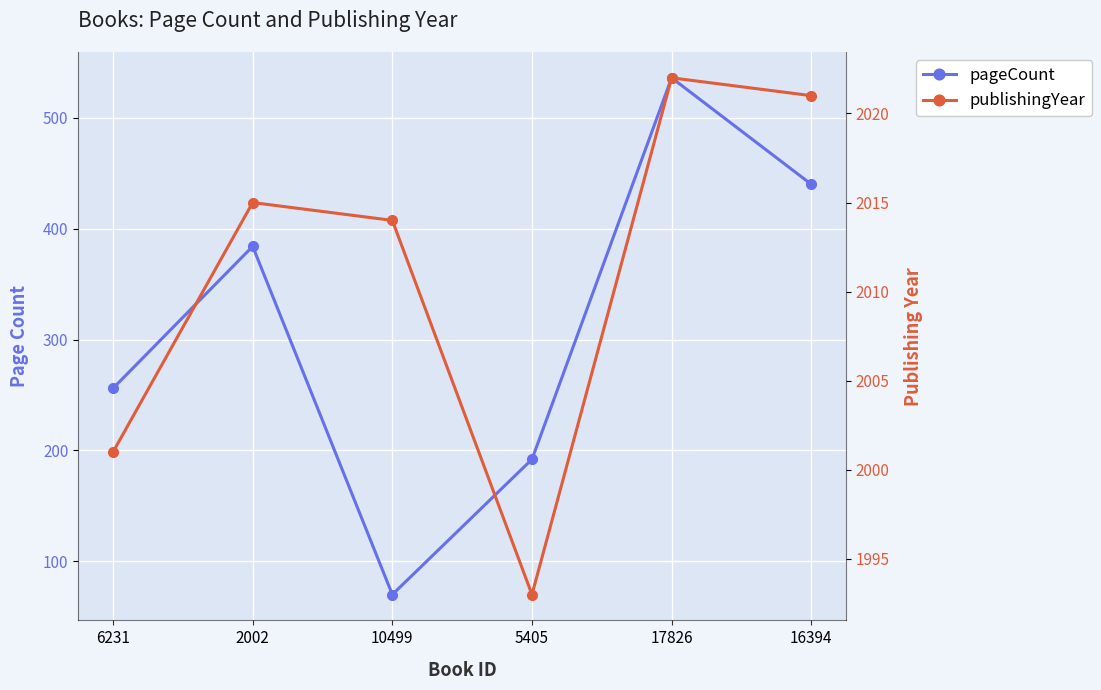

Where is the first local minimum for publishingYear?

5405